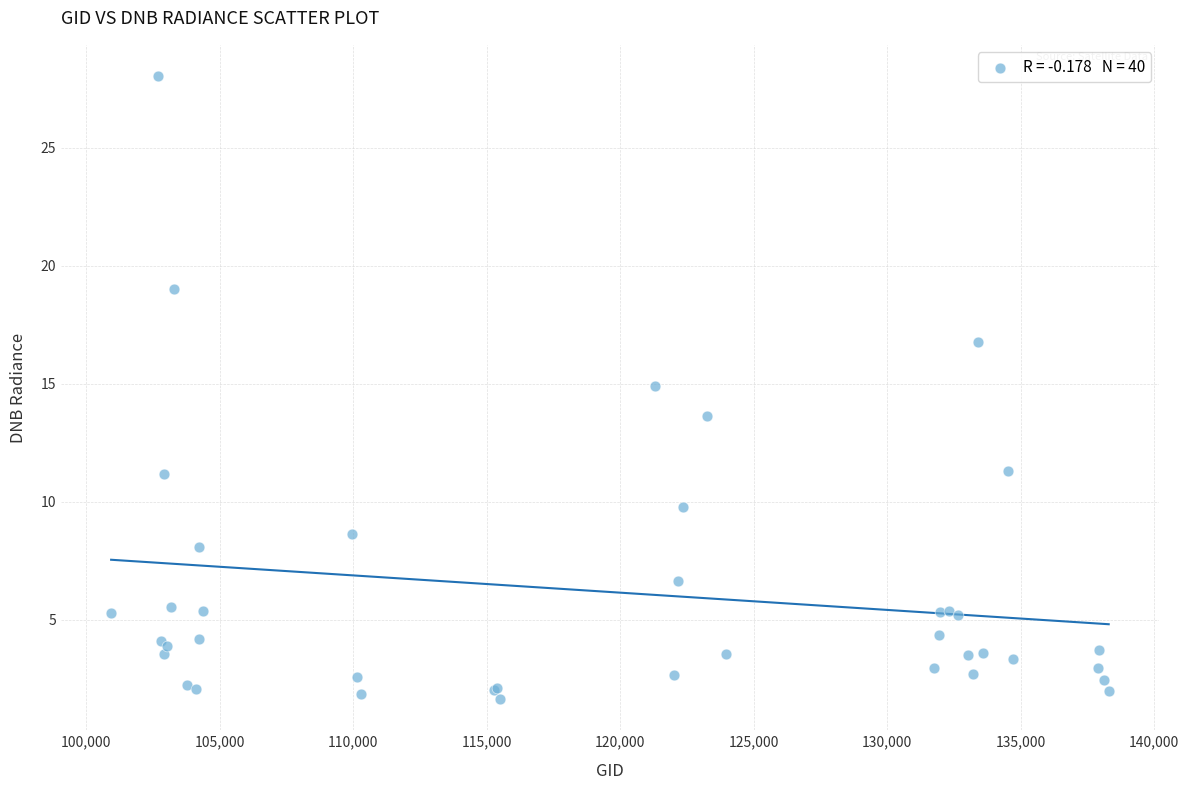

What Y value in the scatter plot is closest to 14?

13.6